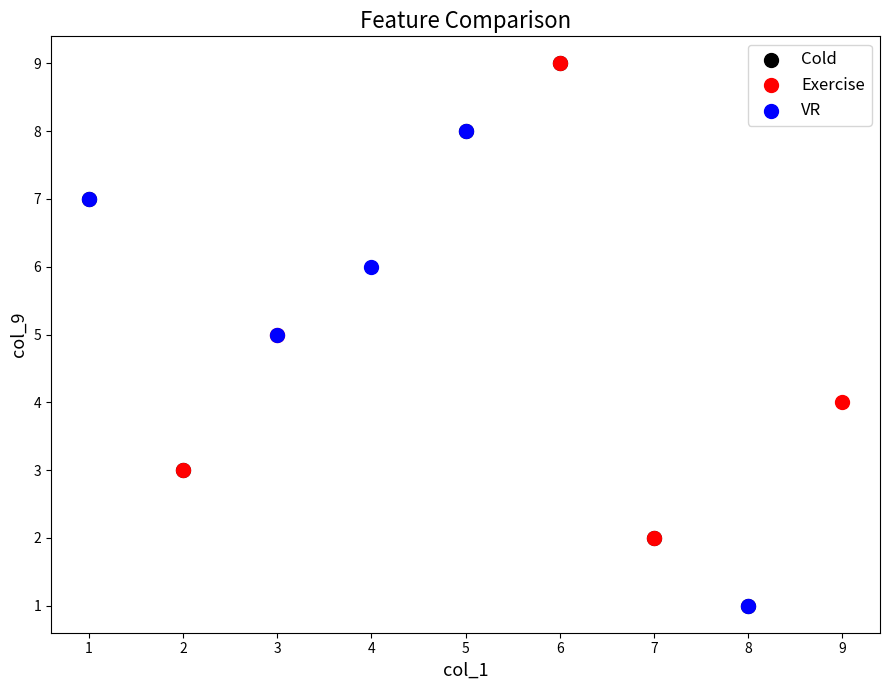

What are all the series names shown in the legend?

Cold, Exercise, VR